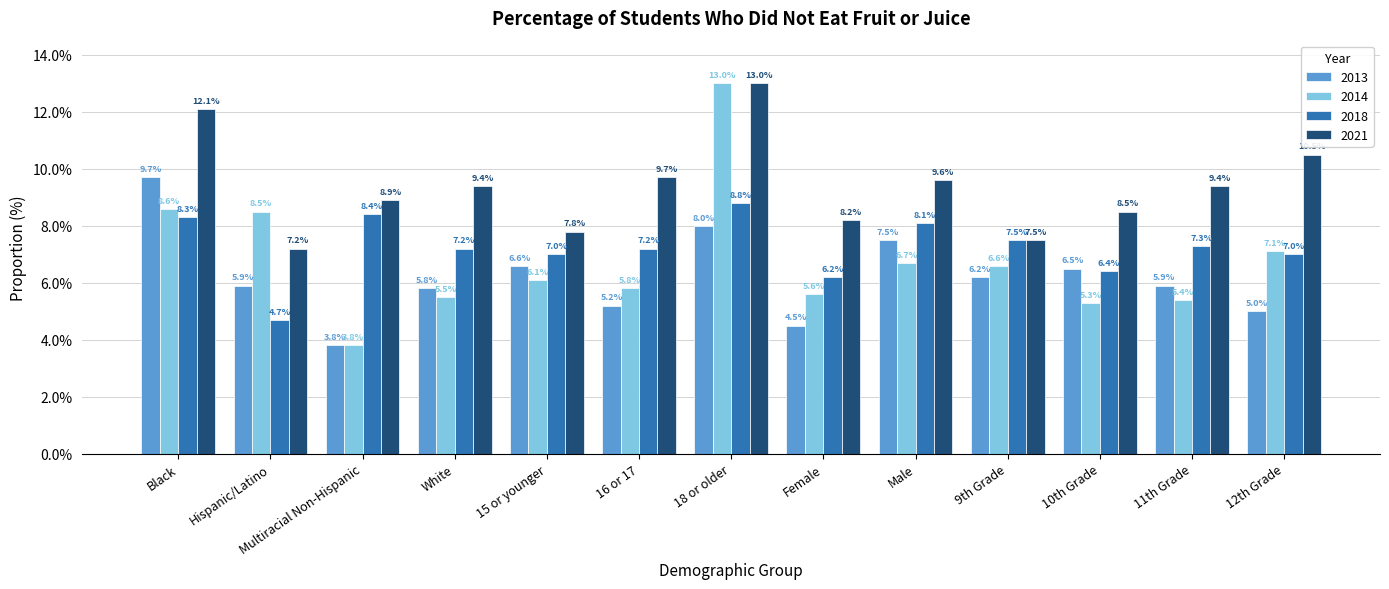

Are the bars grouped side by side (vs. stacked)?

Yes